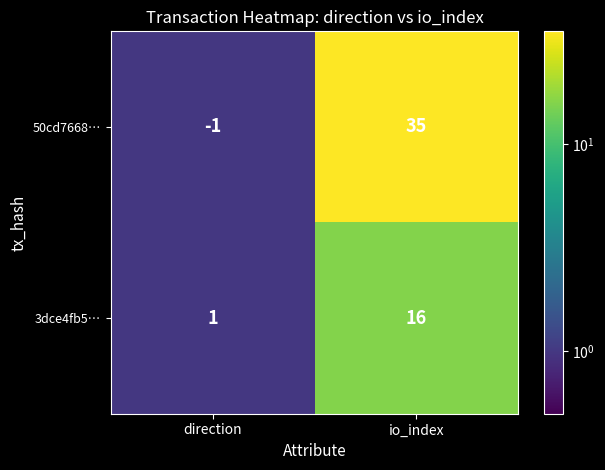

List the series in order of their overall mean, highest first.

50cd7668…, 3dce4fb5…